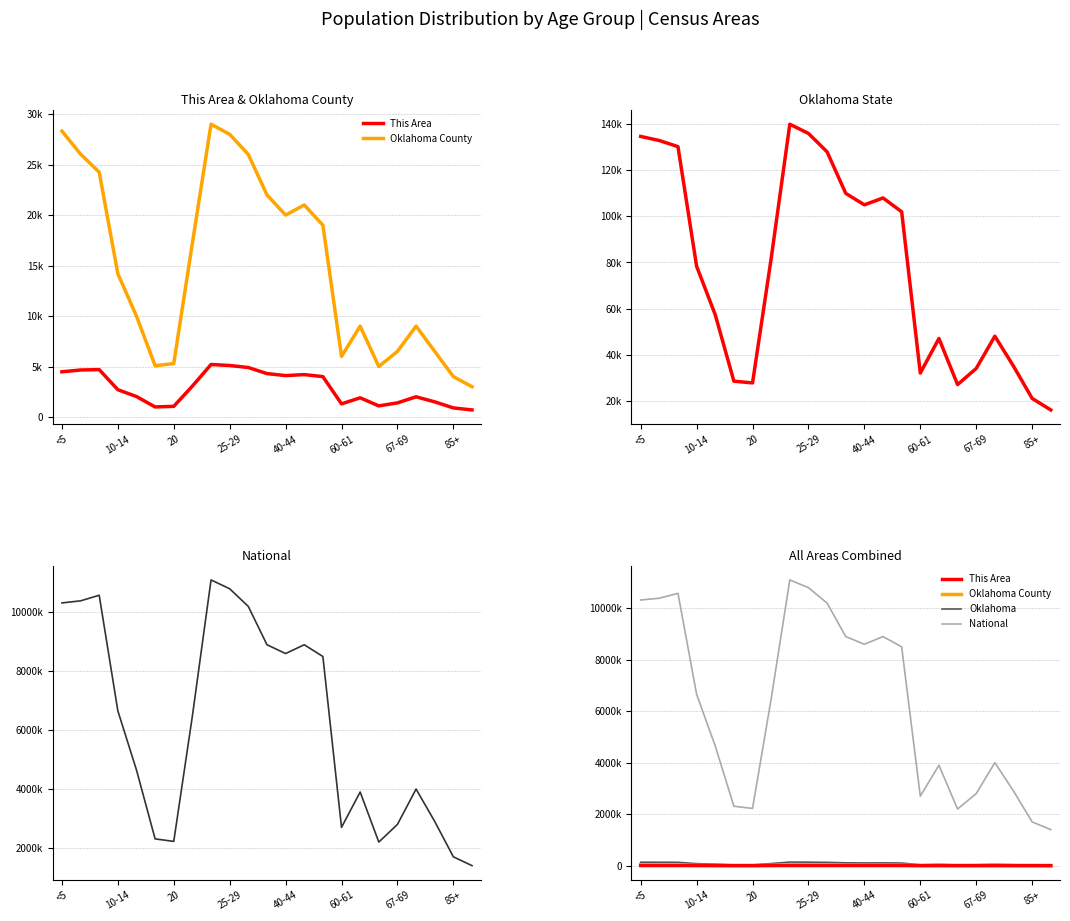

What are all the series names shown in the legend?

This Area, Oklahoma County, Oklahoma, National